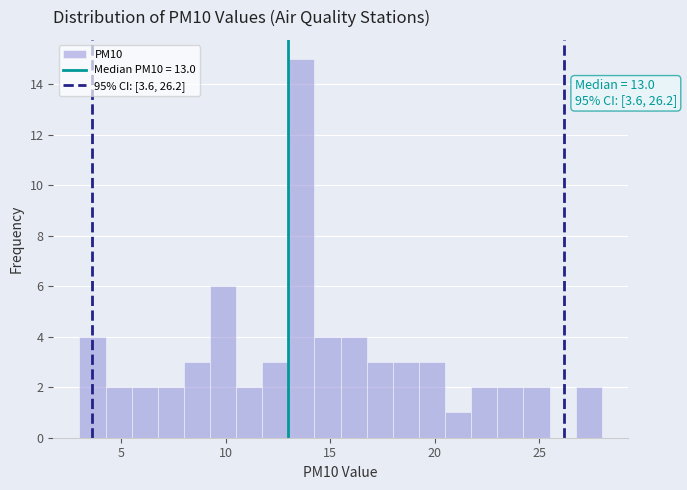

Read against the x-axis, roughly where is the centre of the tallest bar?

13.5